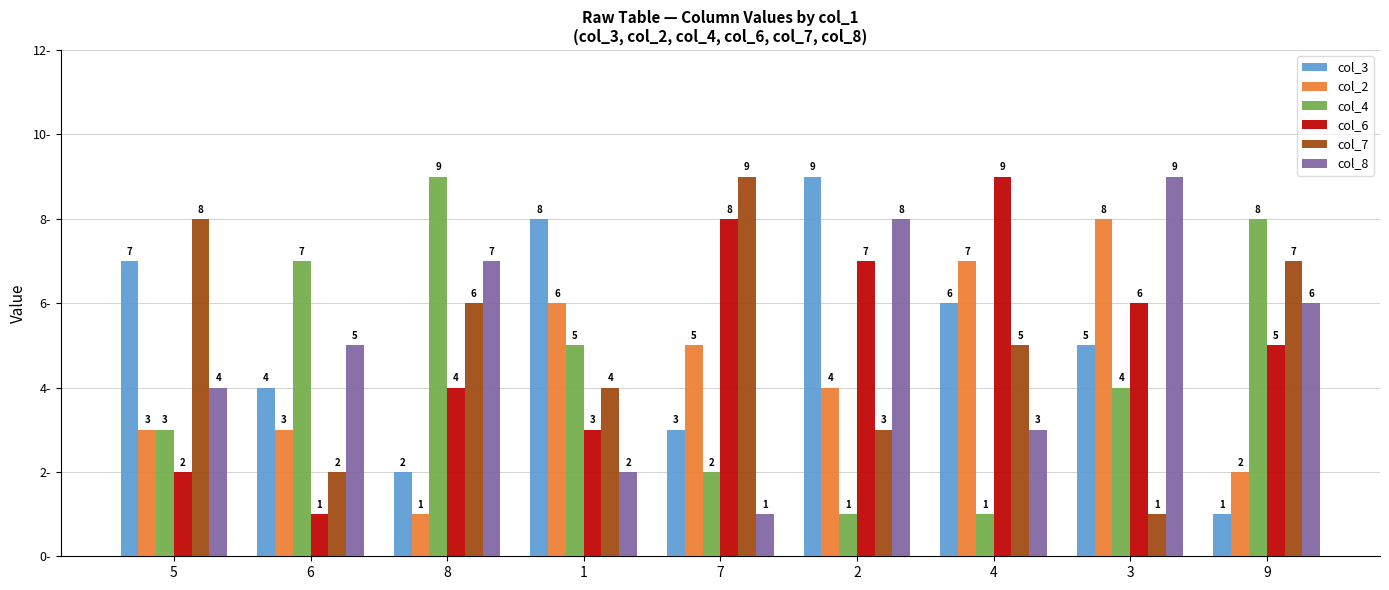

Which category has the lowest value in the col_6 series?

6